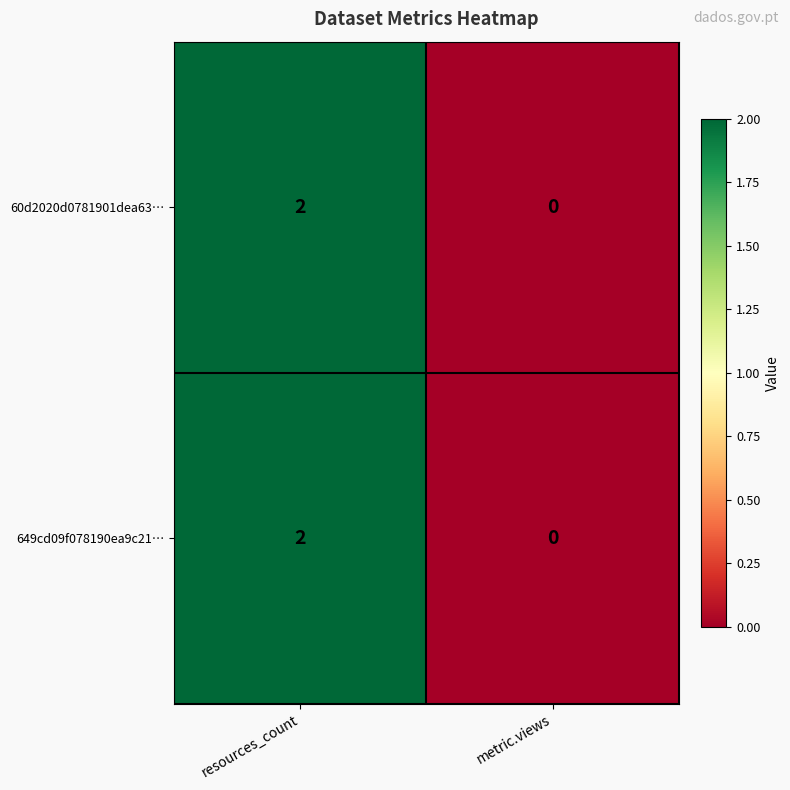

How many categories are shown in the chart?

2